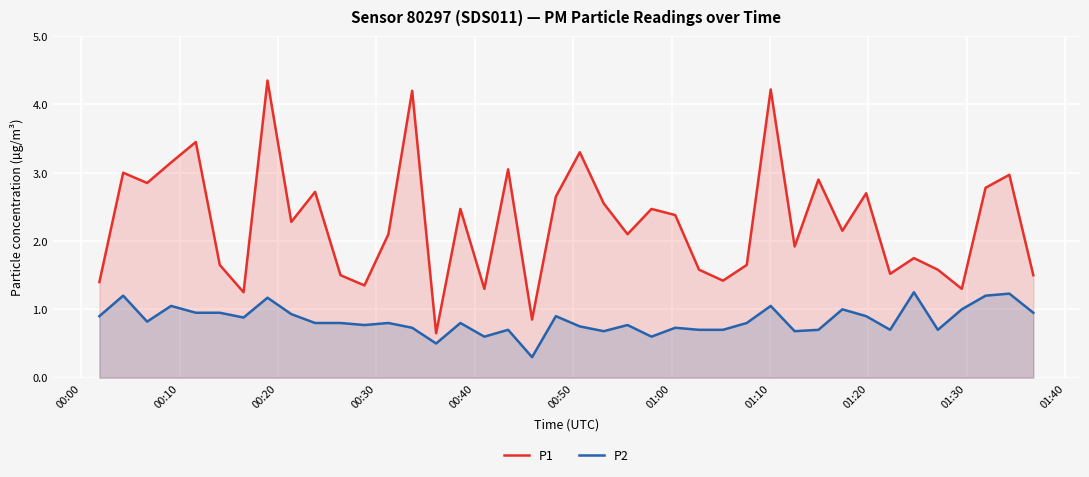

True or false: P1 and P2 intersect in this chart.

False